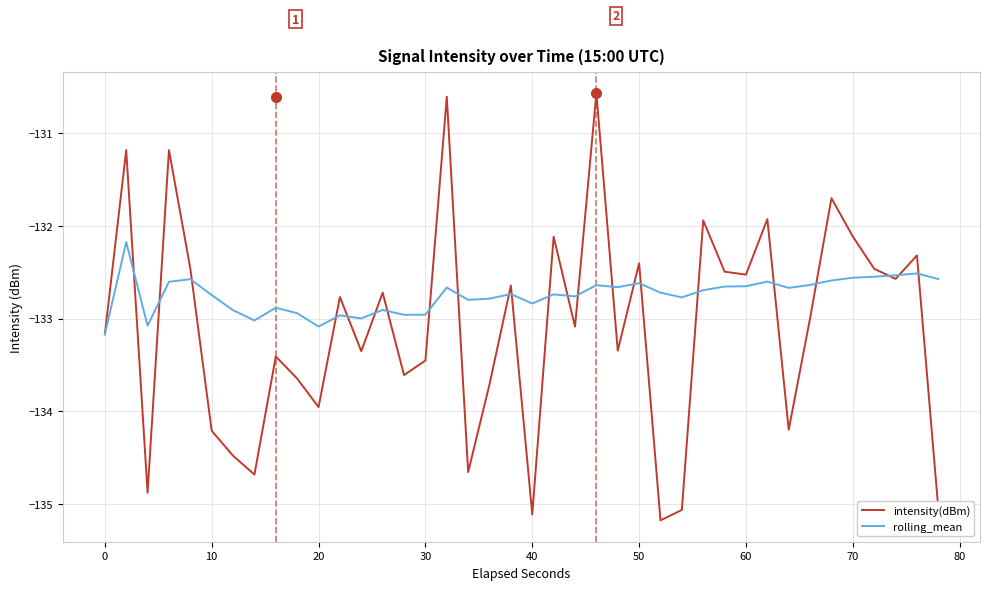

Rank the series by their maximum value, from lowest to highest.

rolling_mean, intensity(dBm)